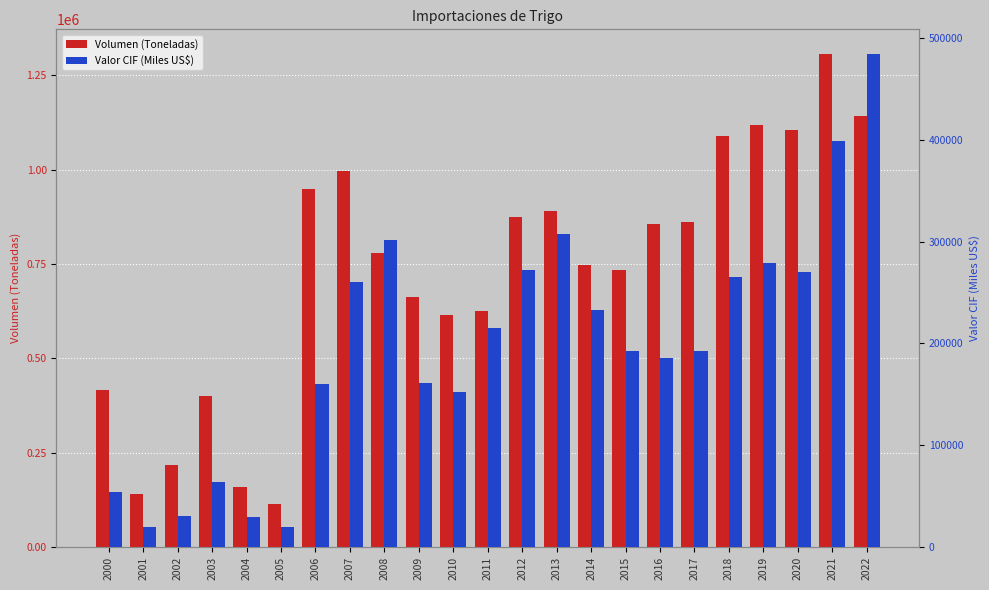

Which series has the widest spread of values?

Volumen (Toneladas)